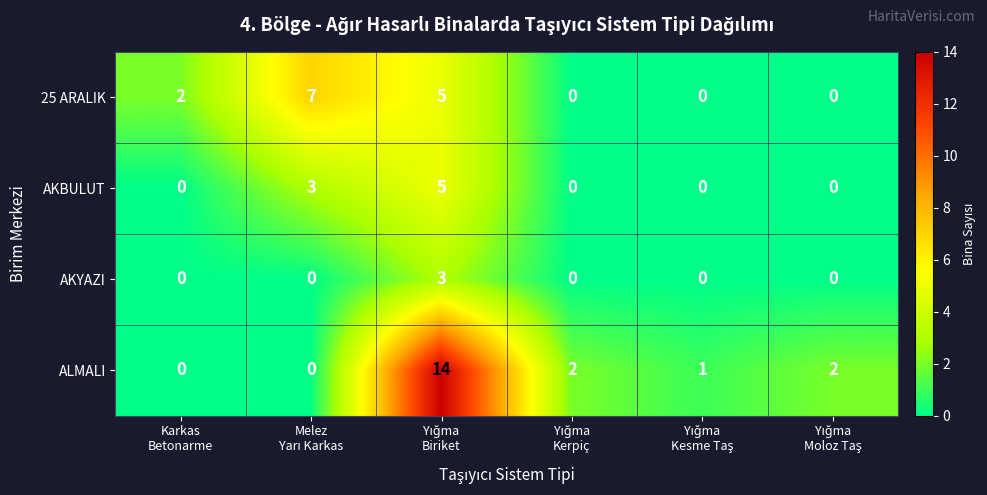

How many values in AKYAZI are above zero?

1